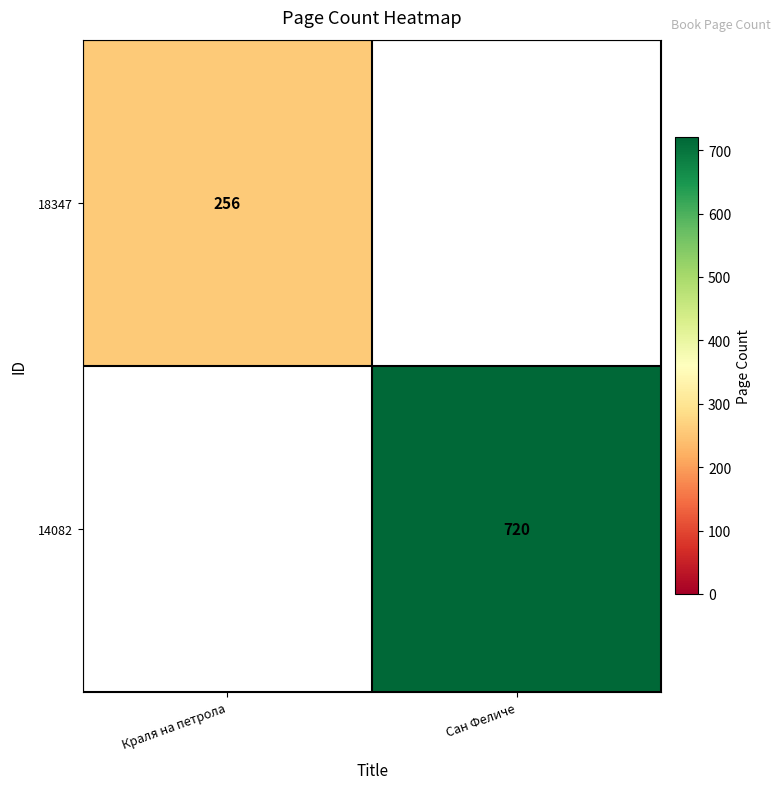

True or false: 14082 has a value of 1224.5 at Сан Феличе.

False